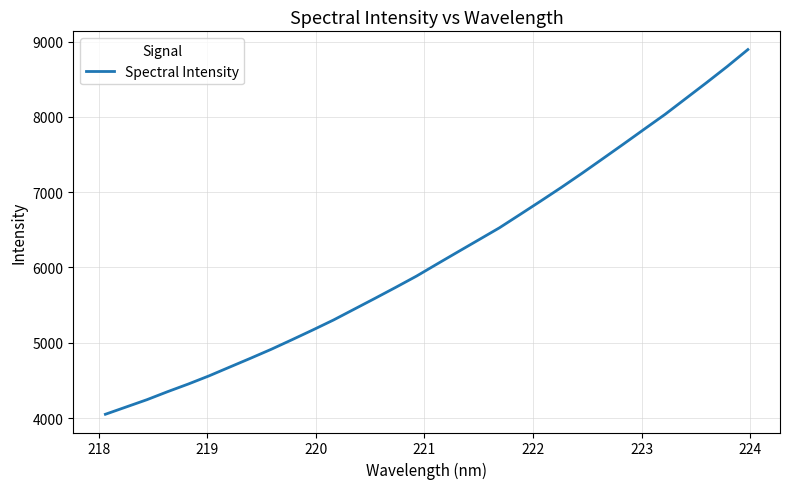

What is the difference between the maximum and minimum values?

4843.6